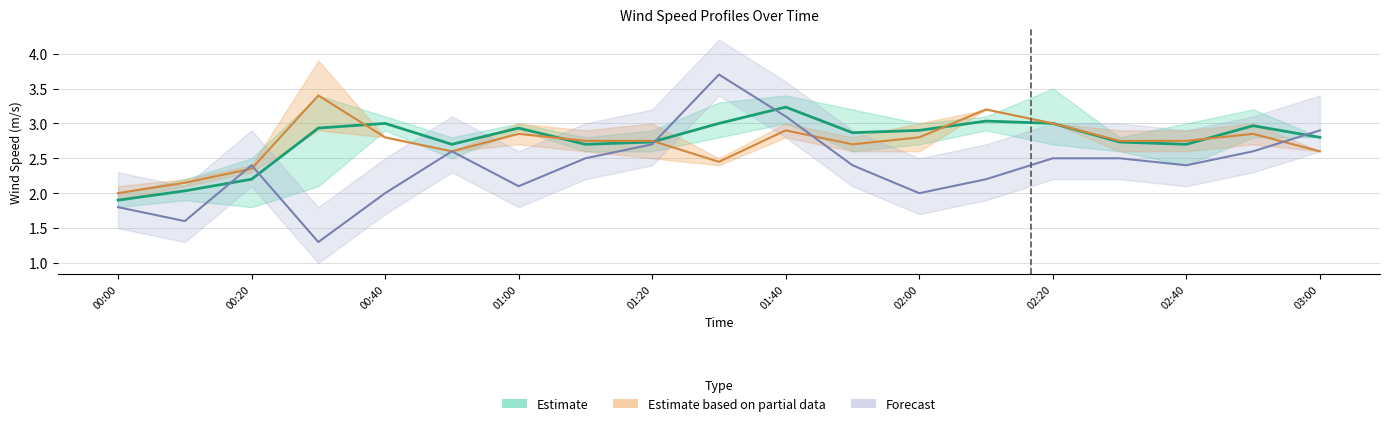

What position from the left is 2007/12/20 01:30?

10